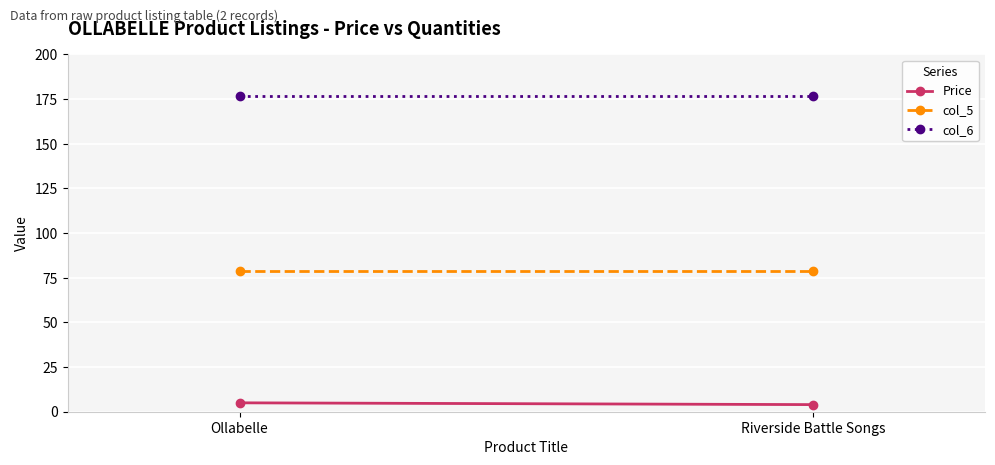

Rank the series by their average value, from highest to lowest.

col_6, col_5, Price